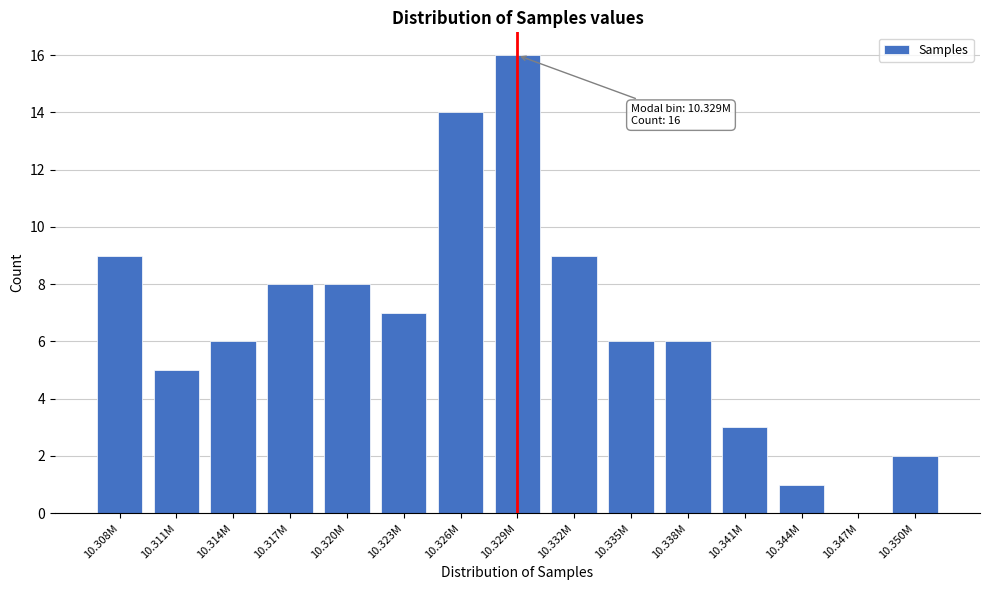

Reading left to right, extract all data points from this chart.

10.308M=9	10.311M=5	10.314M=6	10.317M=8	10.320M=8	10.323M=7	10.326M=14	10.329M=16	10.332M=9	10.335M=6	10.338M=6	10.341M=3	10.344M=1	10.347M=0	10.350M=2